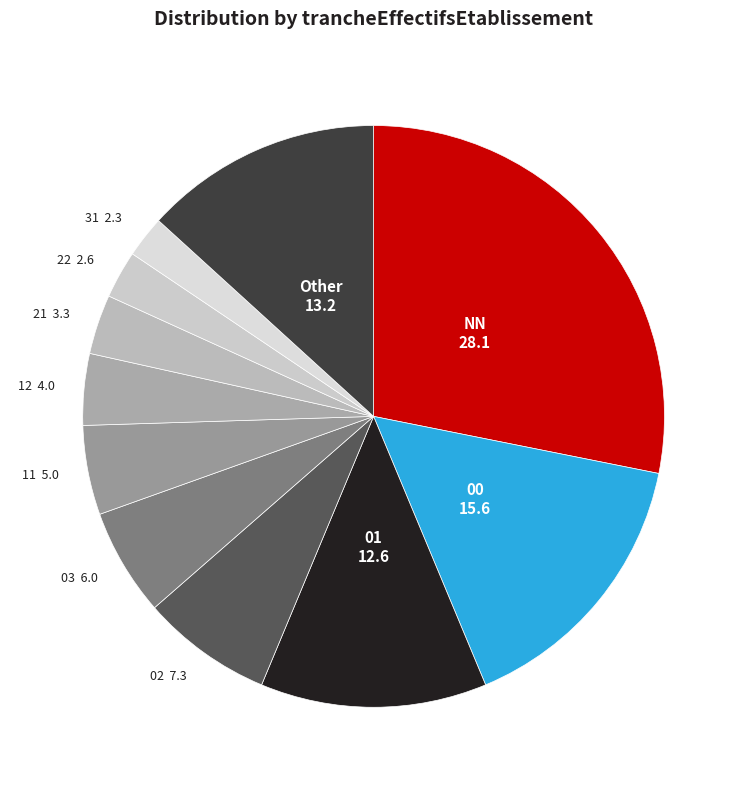

Between 11 and 31, which is larger?

11